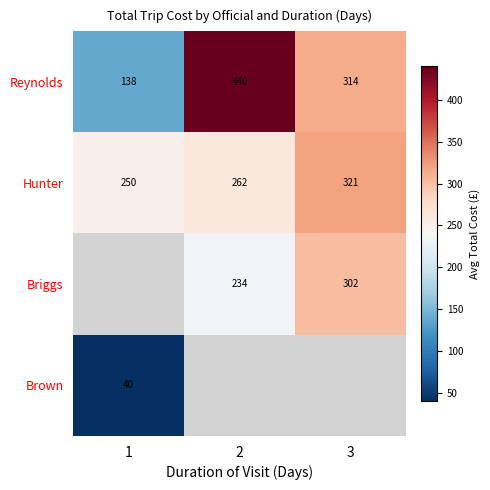

Is the value of Hunter at 3 greater than the value of Brown at 1?

Yes